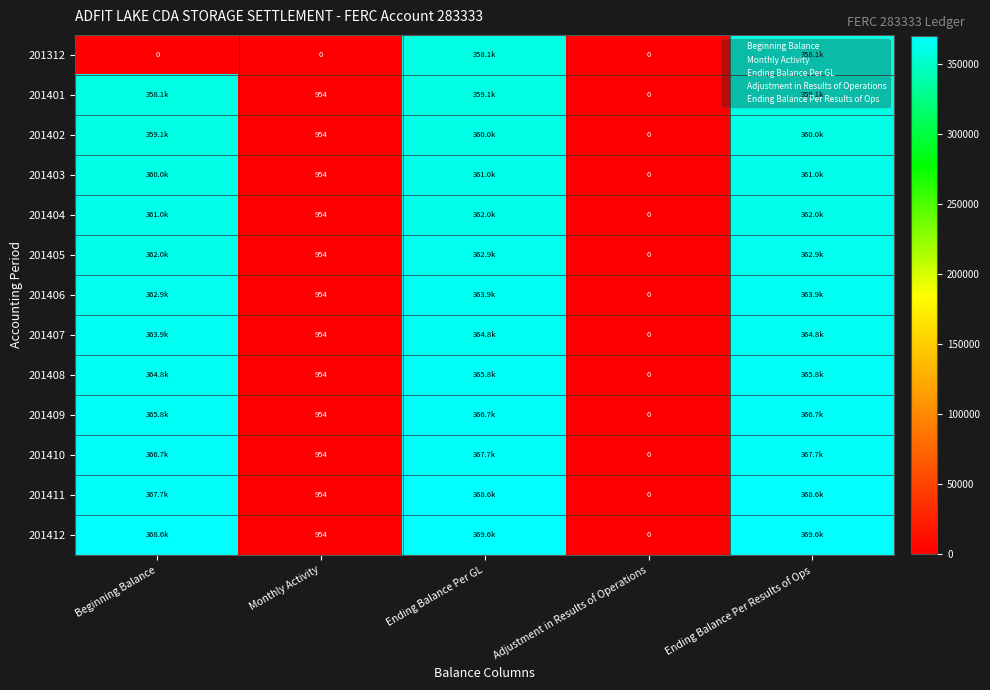

How many values in the 201409 series exceed 365770?

3